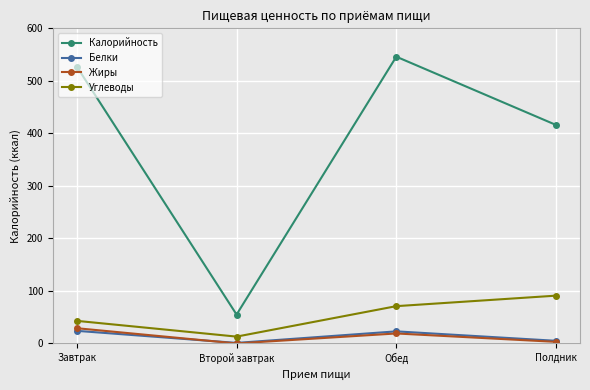

The value of Углеводы at Полдник is 91. True or false?

True